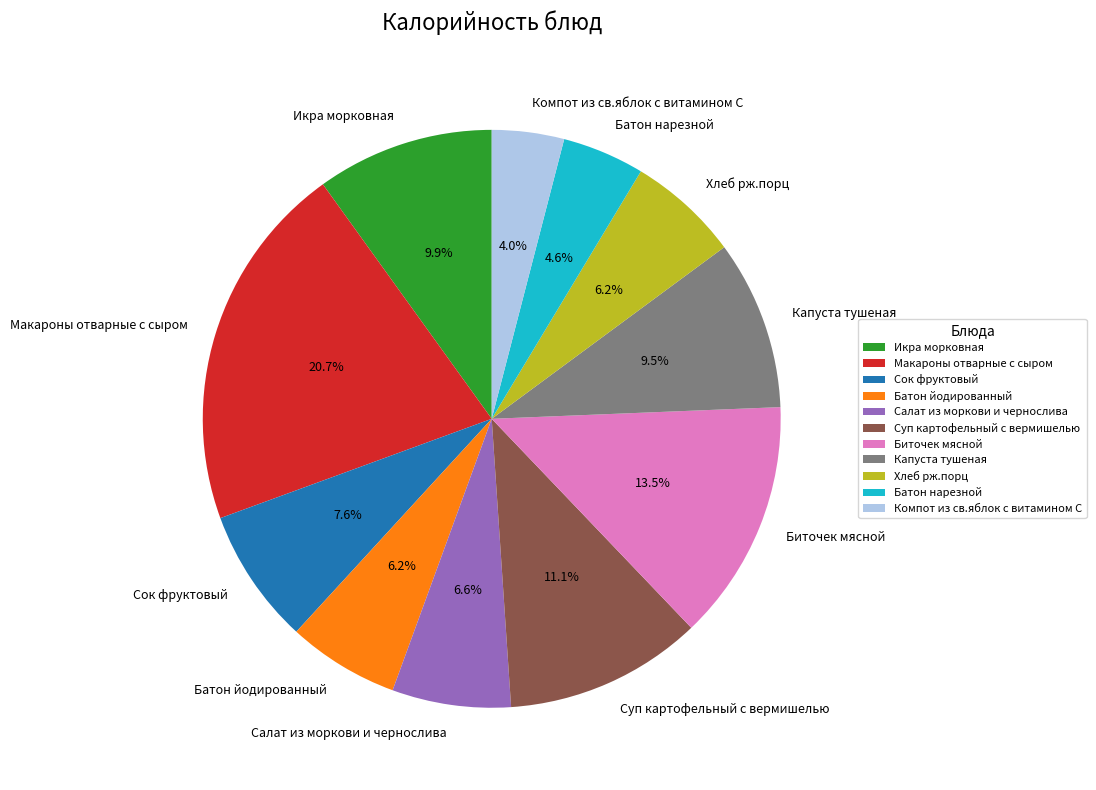

The Икра морковная slice represents 2% of the pie. True or false?

False